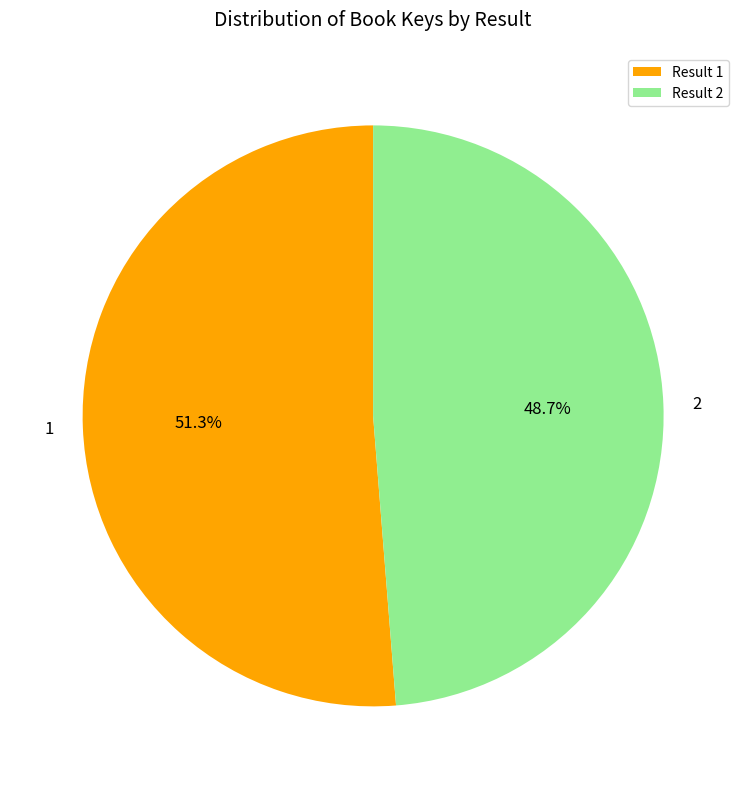

Count the number of slices in the pie.

2